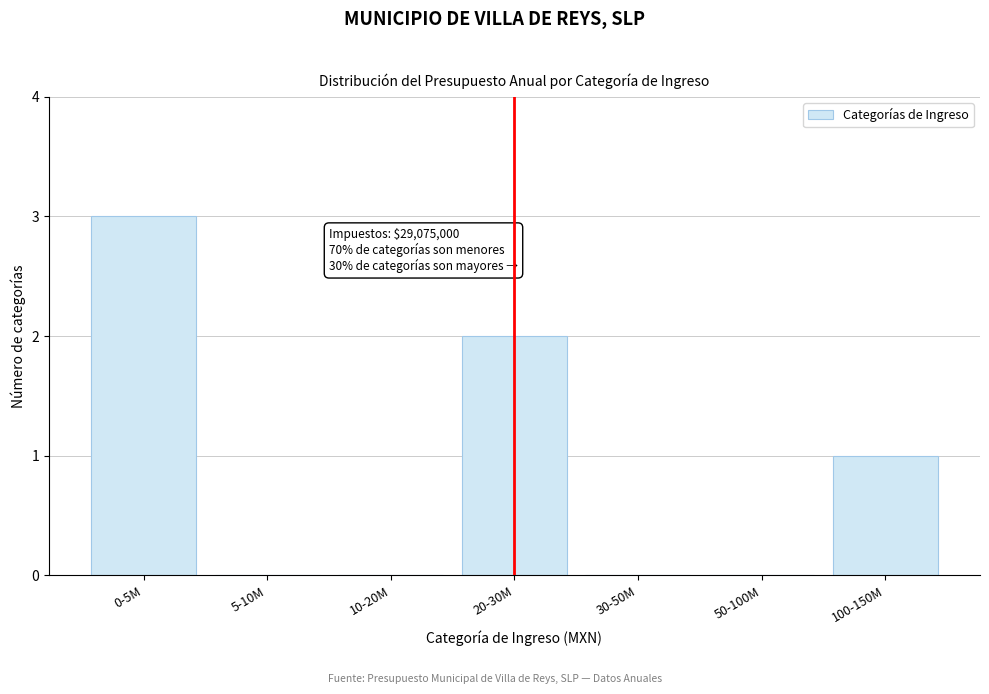

Reading left to right, what are all the values shown in this chart?

0-5M=3	5-10M=0	10-20M=0	20-30M=2	30-50M=0	50-100M=0	100-150M=1